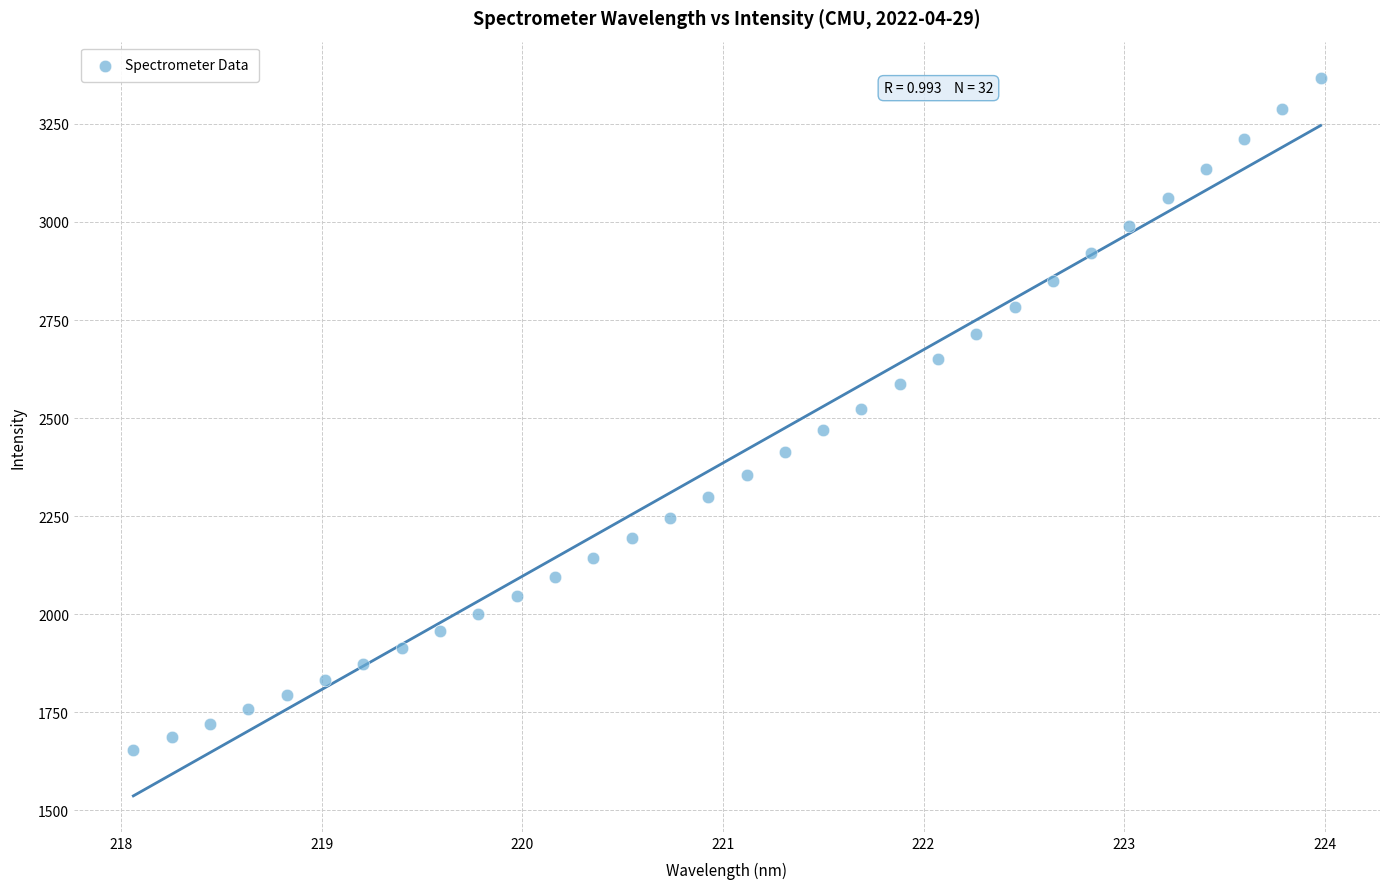

What is the range of X values (max minus min)?

5.9